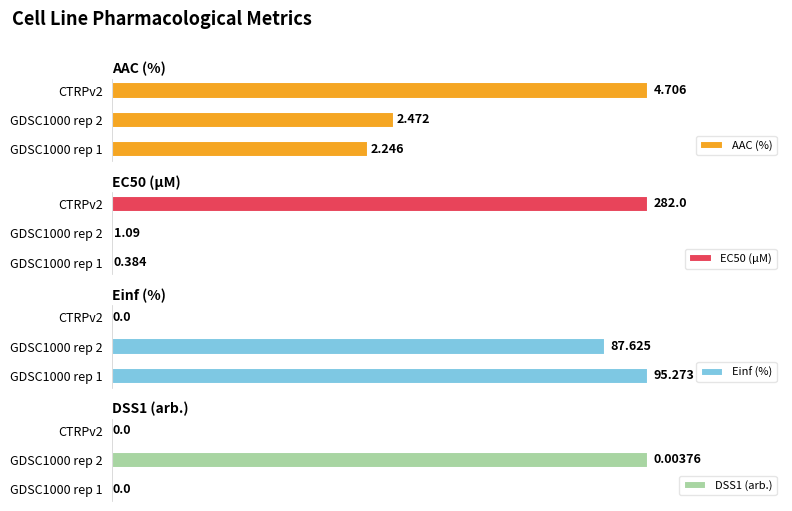

How many groups of bars are there?

3